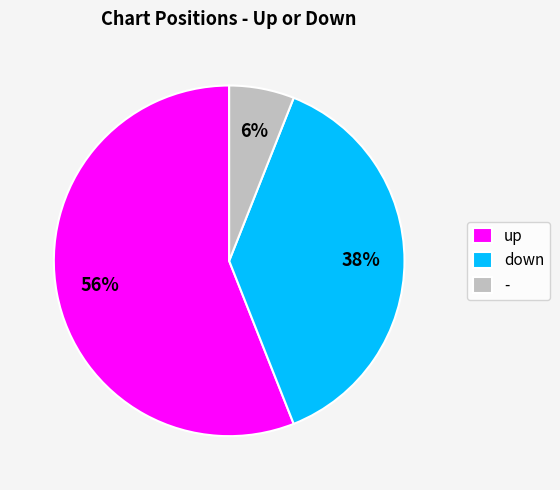

Is the sum of up and - greater than half?

Yes